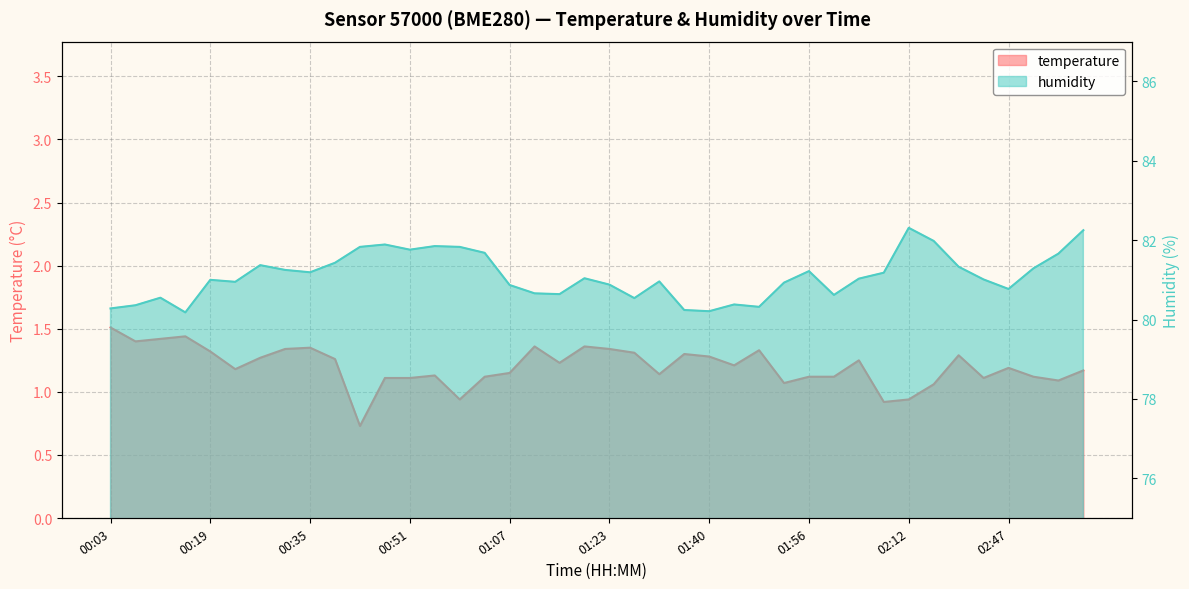

True or false: humidity and temperature cross at least once.

False